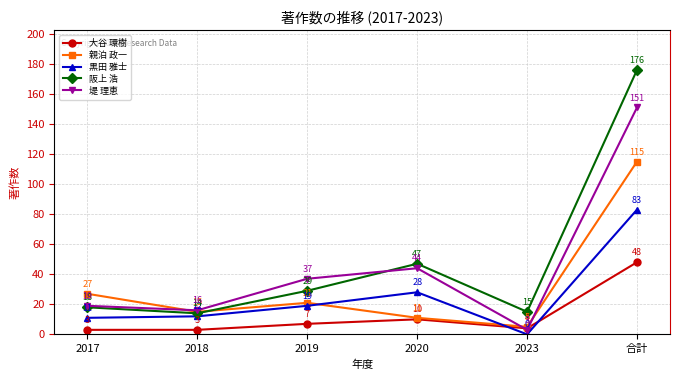

What is the average value of the 黒田 雅士 series?

26